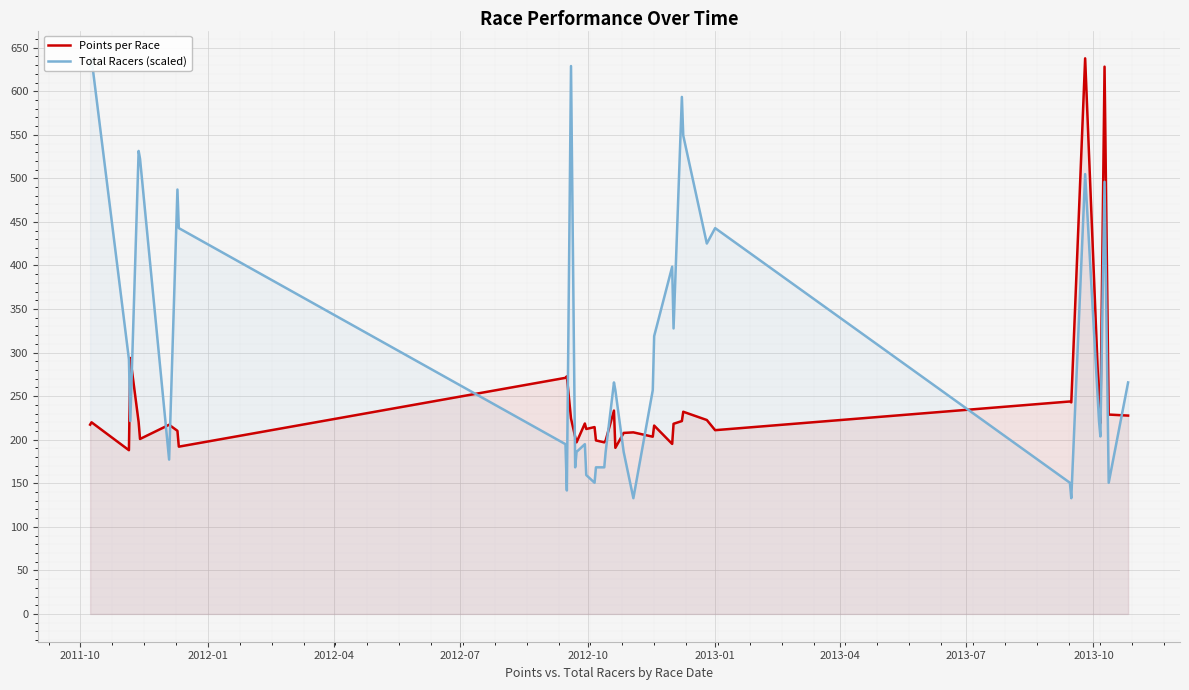

List the series in order of their peak value, lowest first.

Points per Race, Total Racers (scaled)